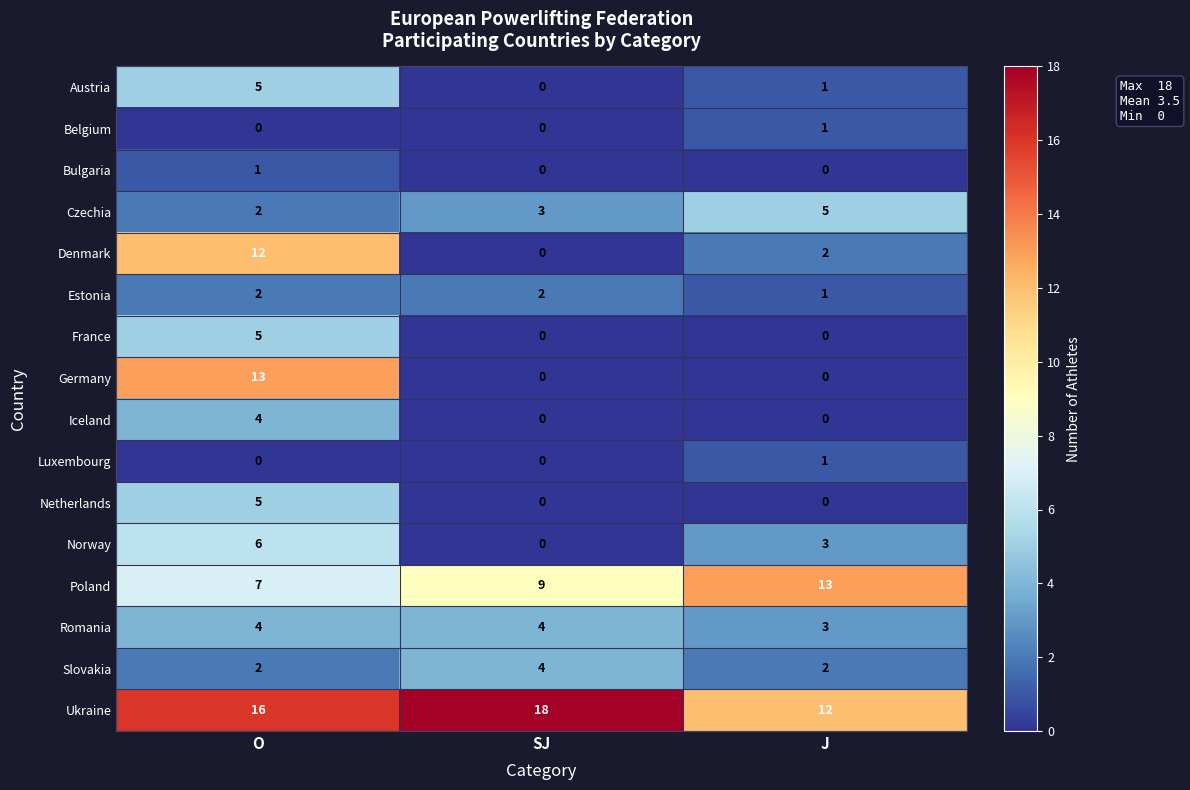

What is the difference between the maximum and minimum values in the Germany series?

13